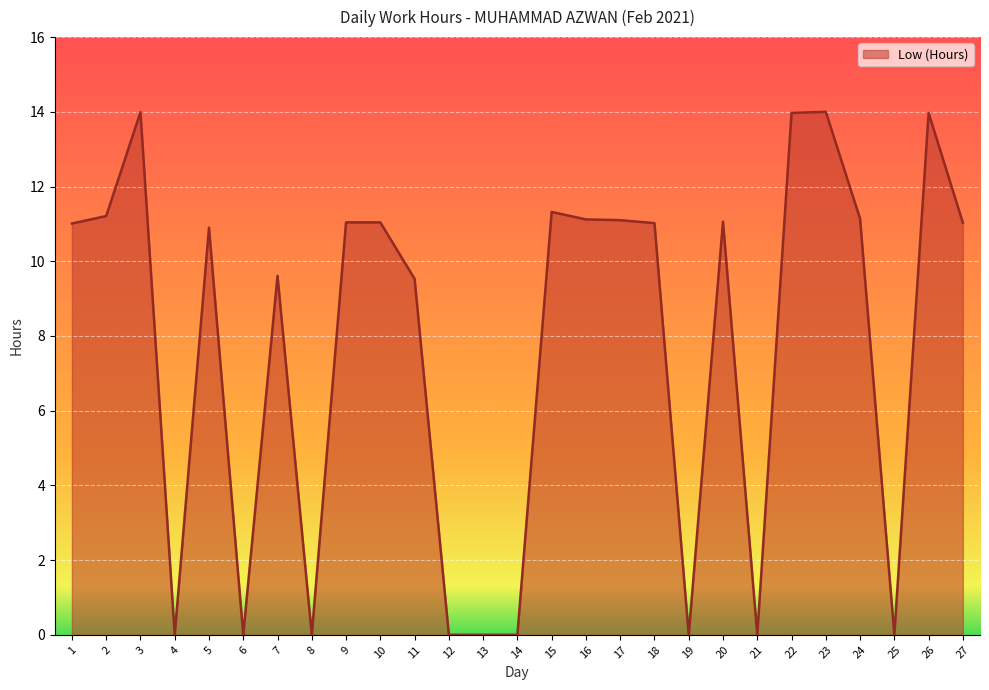

True or false: the data shows 6.1 at 19.

False